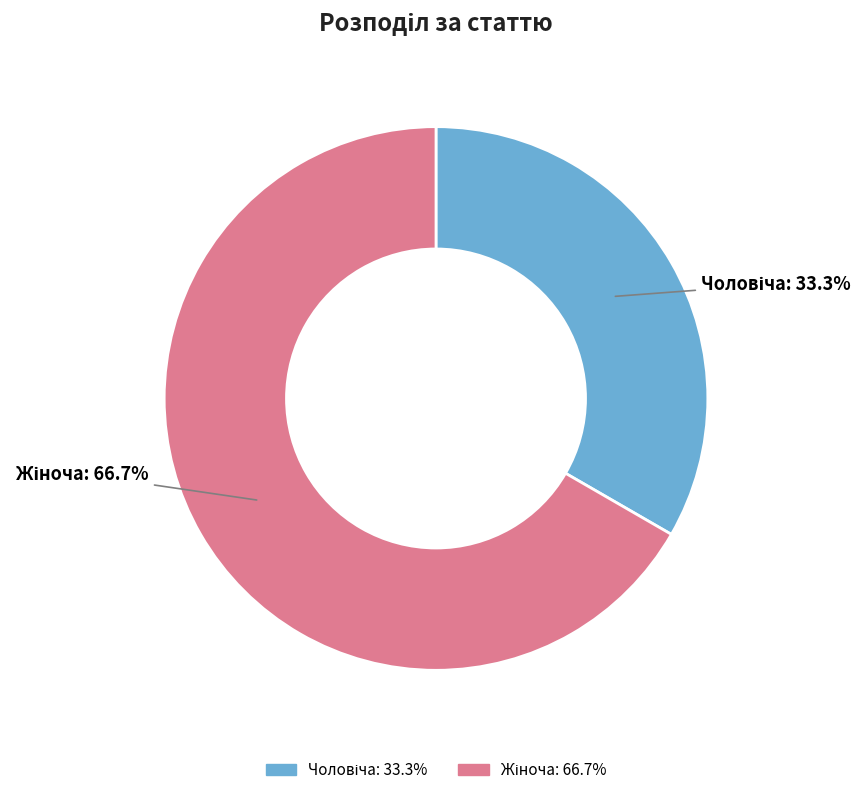

Is there any slice that represents more than half of the pie?

Yes